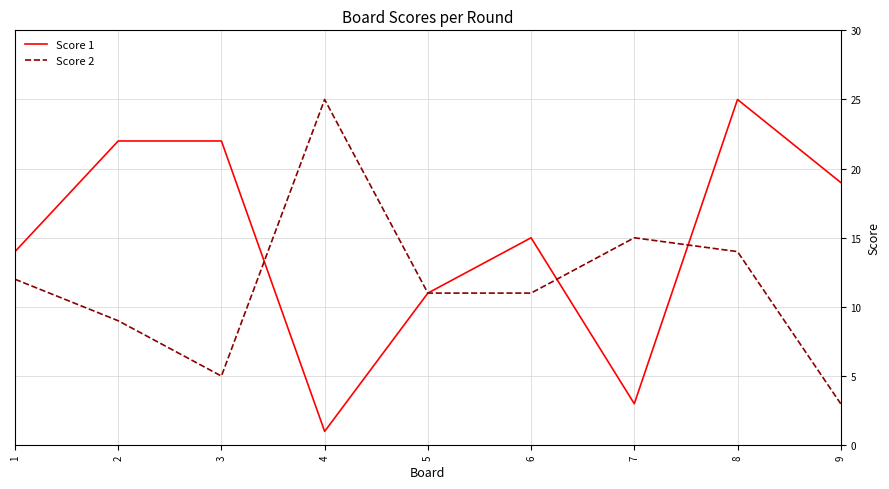

Rank the series at 3 from highest to lowest value.

Score 1, Score 2